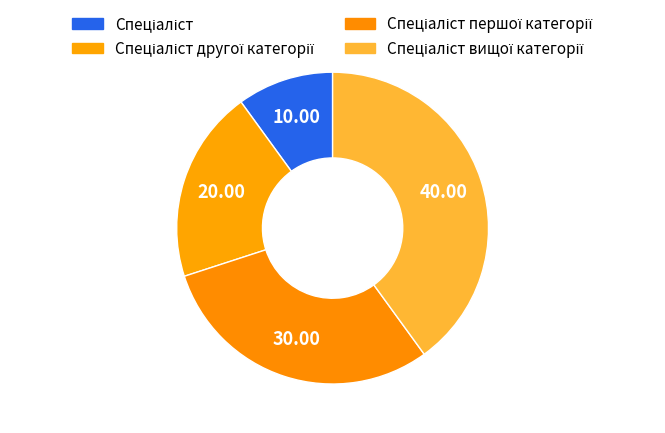

The Спеціаліст вищої категорії slice represents 40% of the pie. True or false?

True